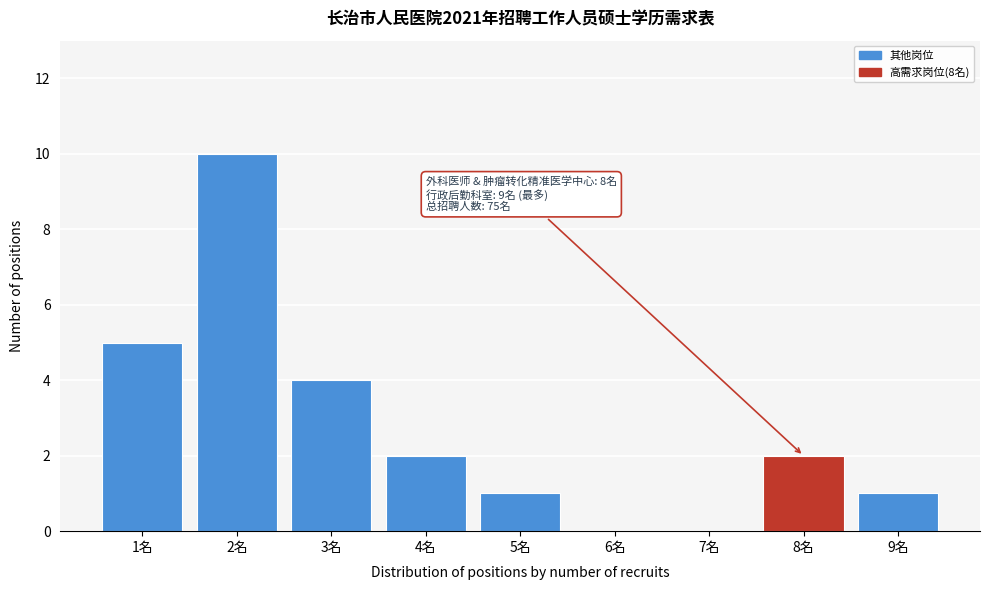

Reading left to right, what are all the values shown in this chart?

1名=5	2名=10	3名=4	4名=2	5名=1	6名=0	7名=0	8名=2	9名=1